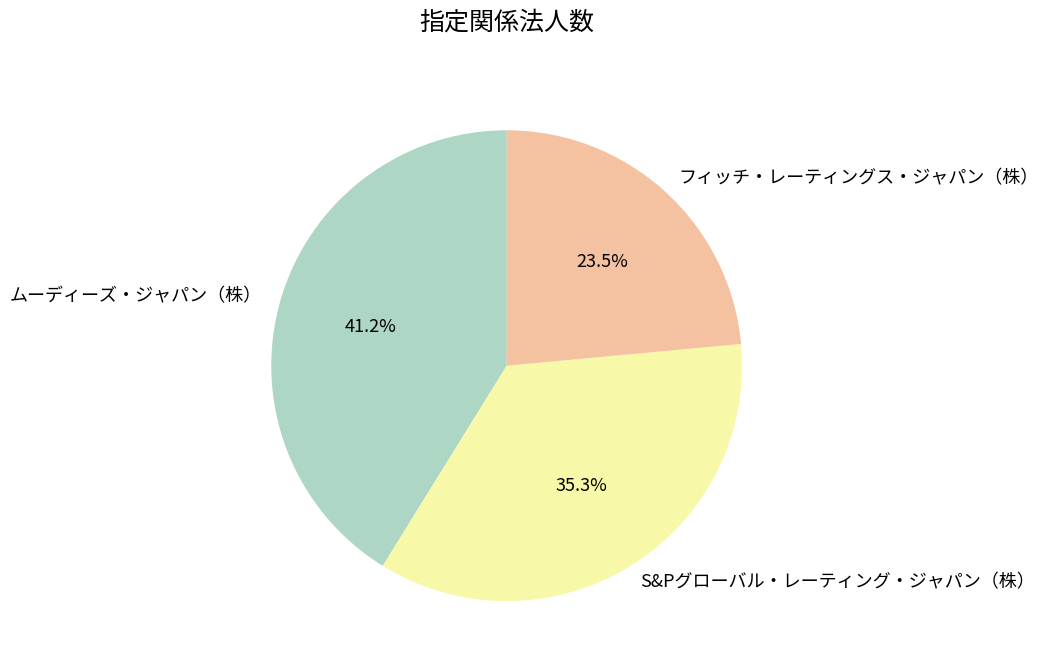

Between ムーディーズ・ジャパン（株） and S&Pグローバル・レーティング・ジャパン（株）, which is larger?

ムーディーズ・ジャパン（株）